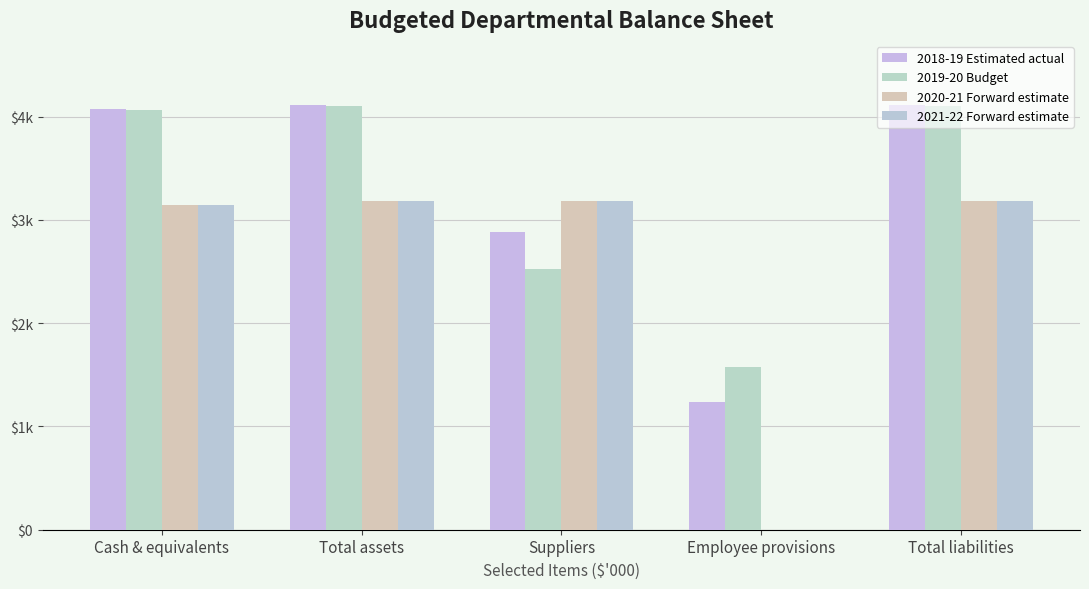

Are the bars grouped side by side (vs. stacked)?

Yes